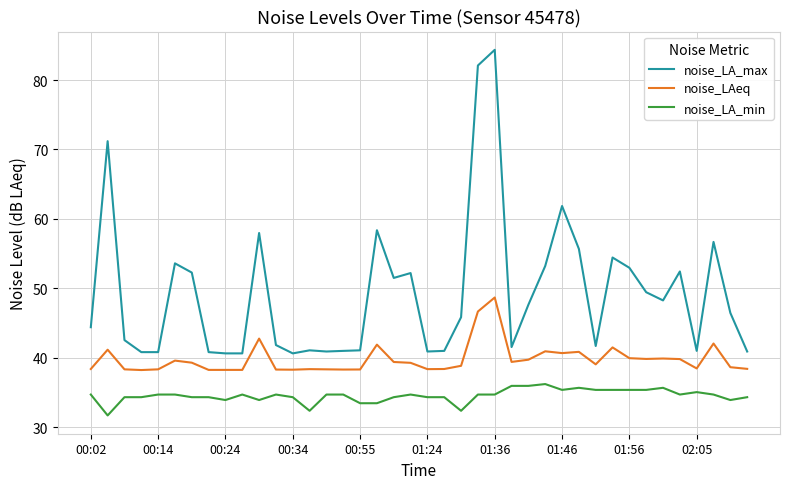

Which series has the largest total across all categories?

noise_LA_max